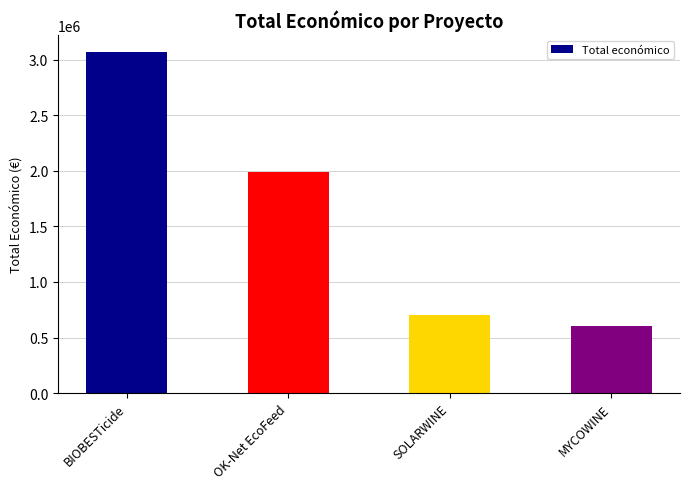

What is the label of the 1st bar from the right?

MYCOWINE